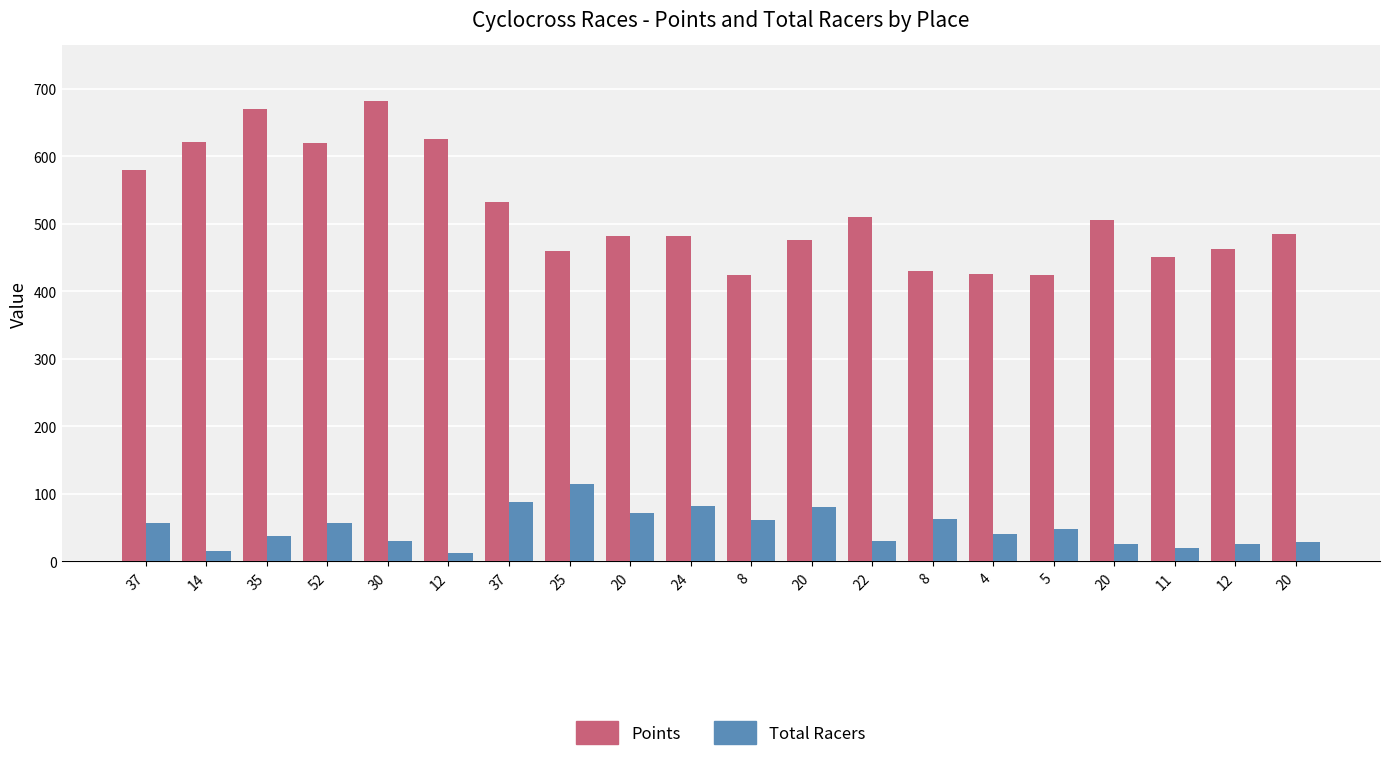

How many data points in Points are less than 485?

10